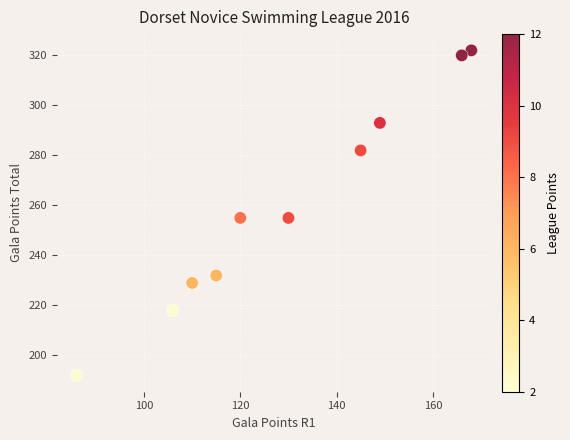

What is the average X value?

130